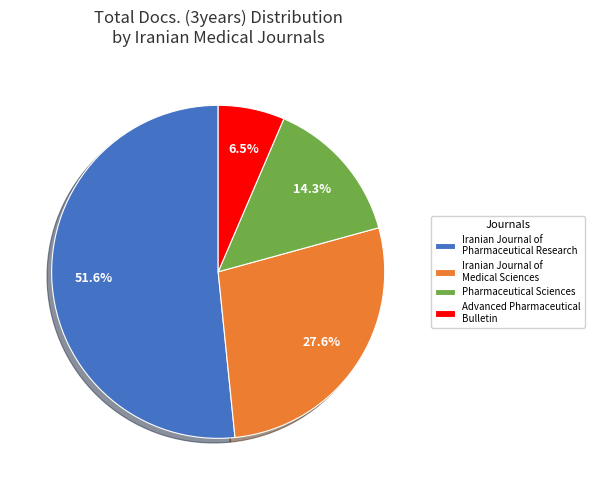

Rank the categories by value from lowest to highest.

Advanced Pharmaceutical Bulletin, Pharmaceutical Sciences, Iranian Journal of Medical Sciences, Iranian Journal of Pharmaceutical Research